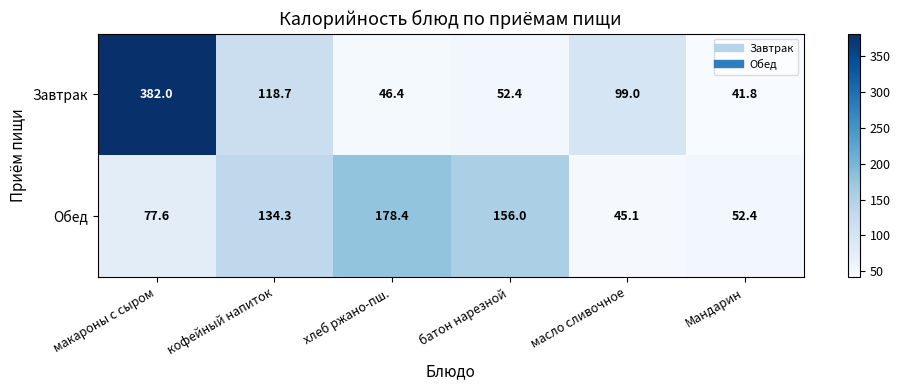

Reading left to right, extract all data points from this chart.

Завтрак: 382.0	118.7	46.4	52.4	99.0	41.8
Обед: 77.6	134.3	178.4	156.0	45.1	52.4